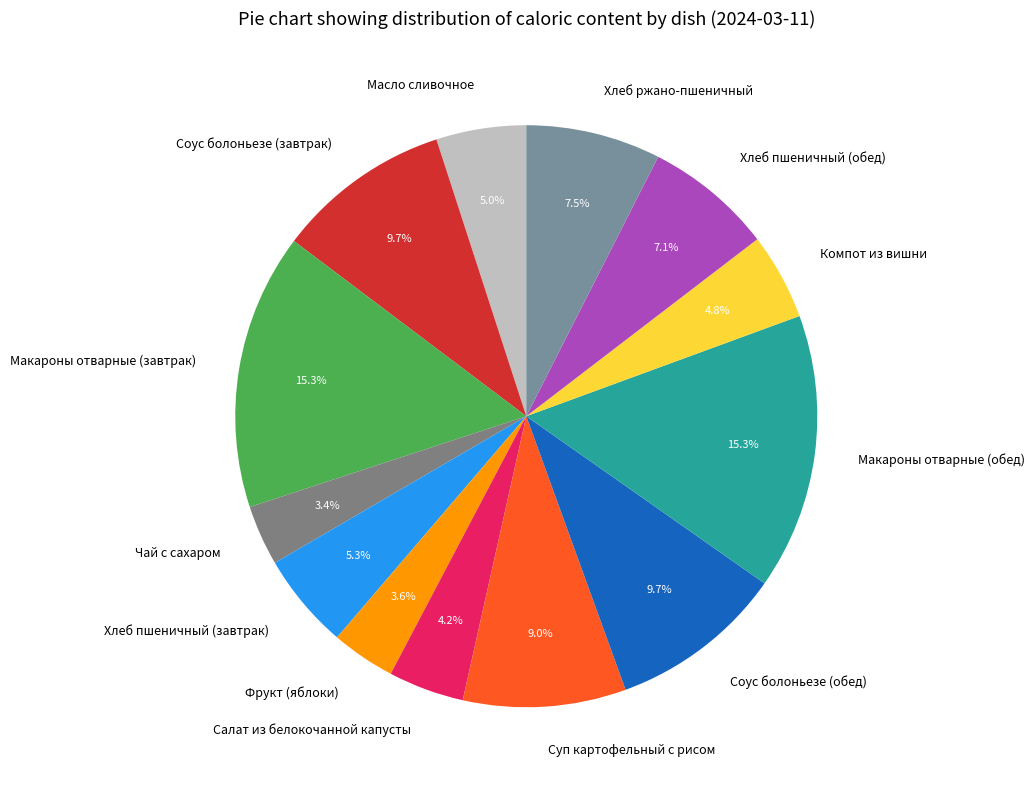

To the nearest percent, what is the combined percentage of Соус болоньезе (завтрак) and Чай с сахаром?

13%